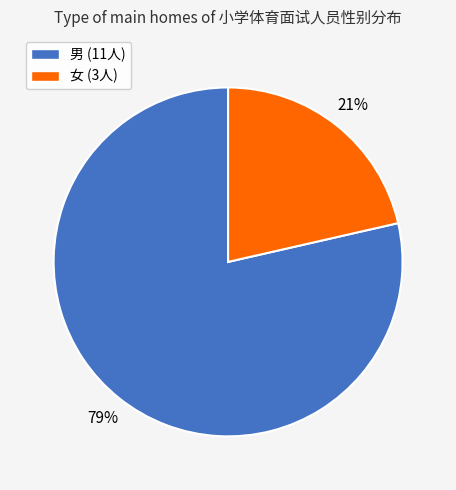

Which category has the biggest portion of the pie?

男